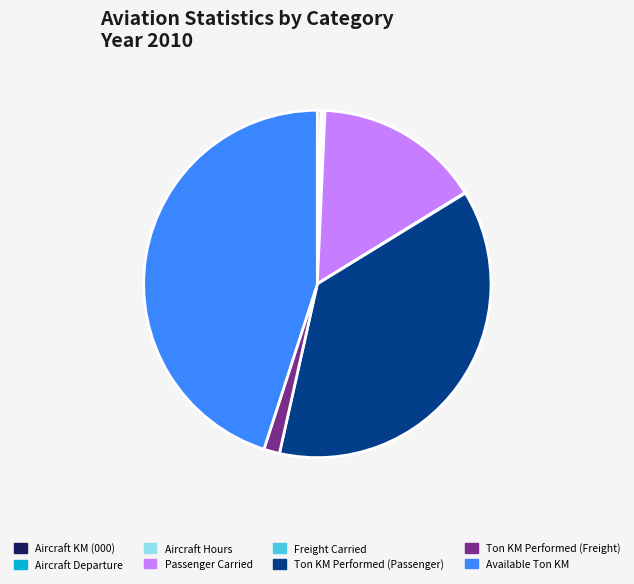

What is the largest slice in the pie chart?

Available Ton KM